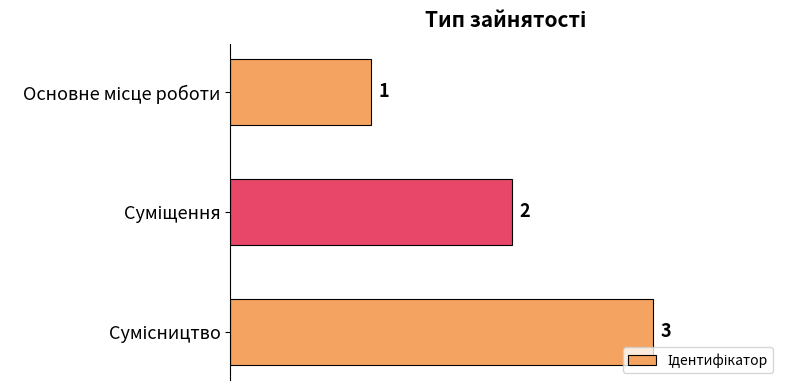

What is the sum of all values?

6